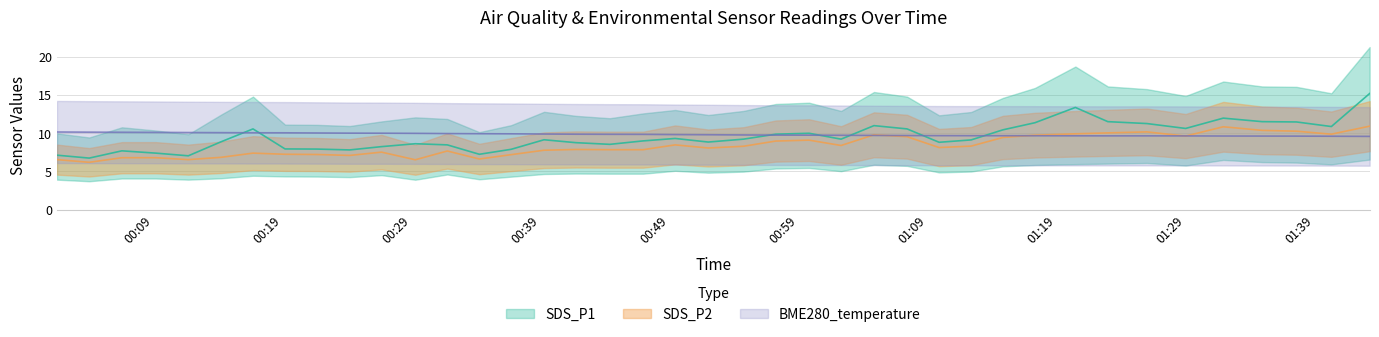

How many intersections are there between BME280_temperature and SDS_P2?

5